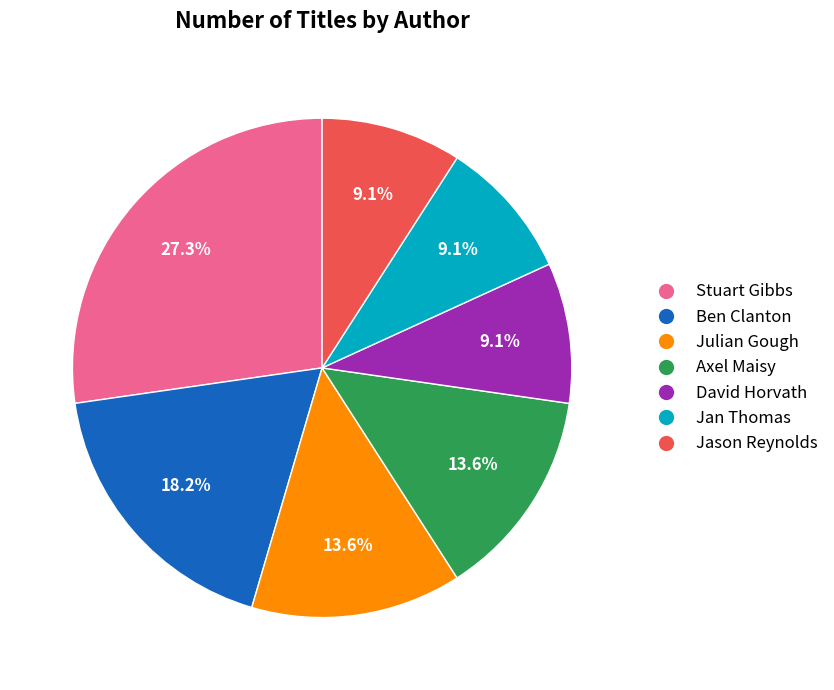

Is there a majority slice in this chart?

No